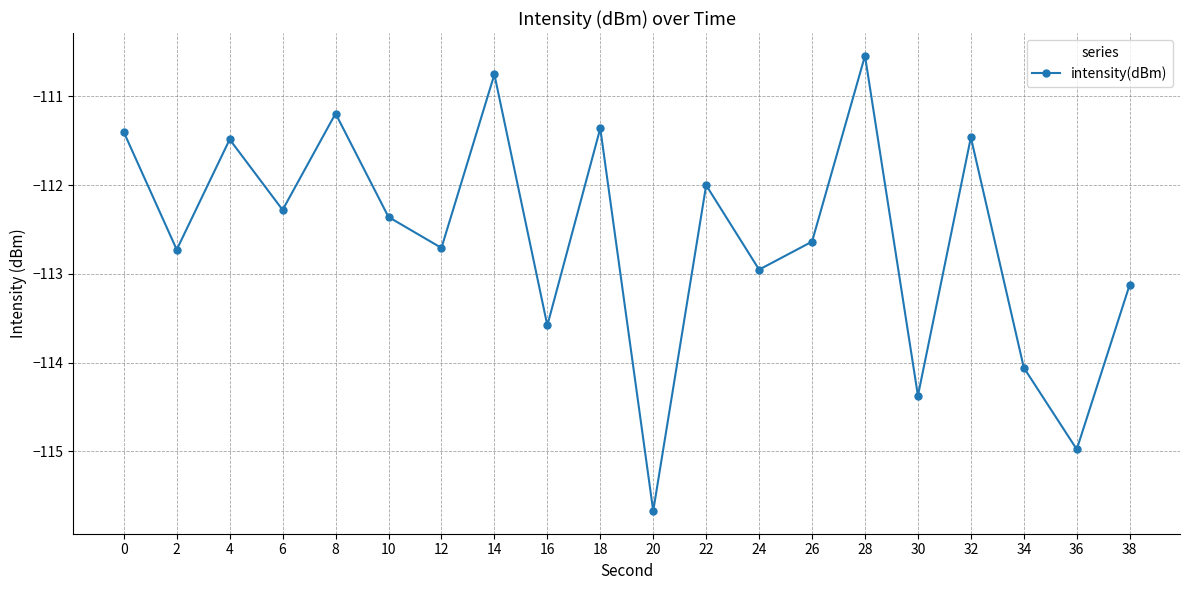

True or false: the data shows -112.3 at 6.

True